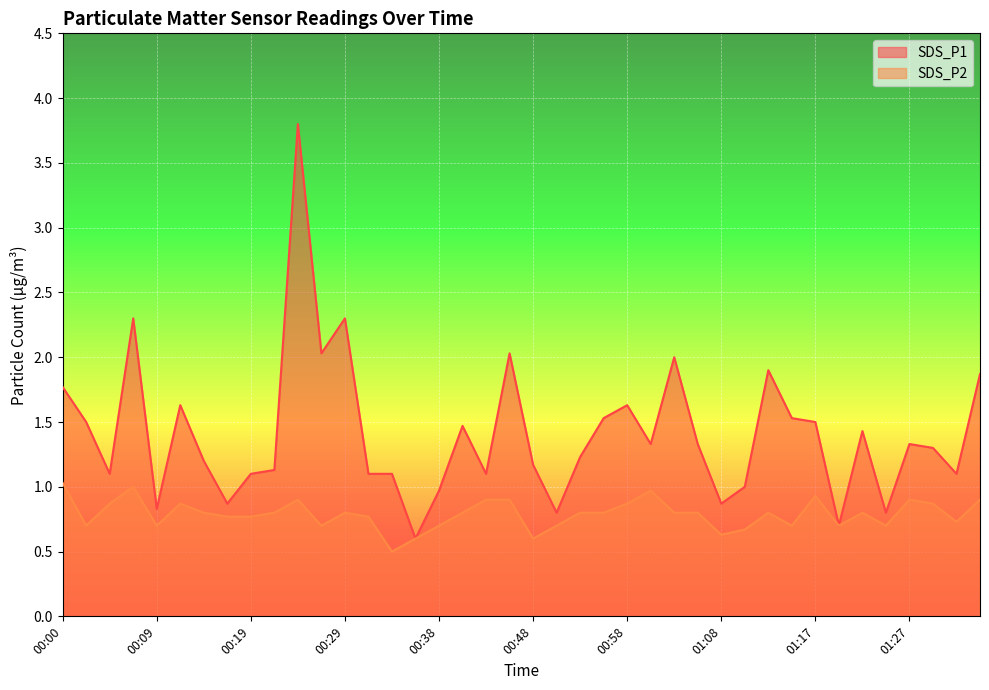

At which label does SDS_P1 reach its minimum?

00:36